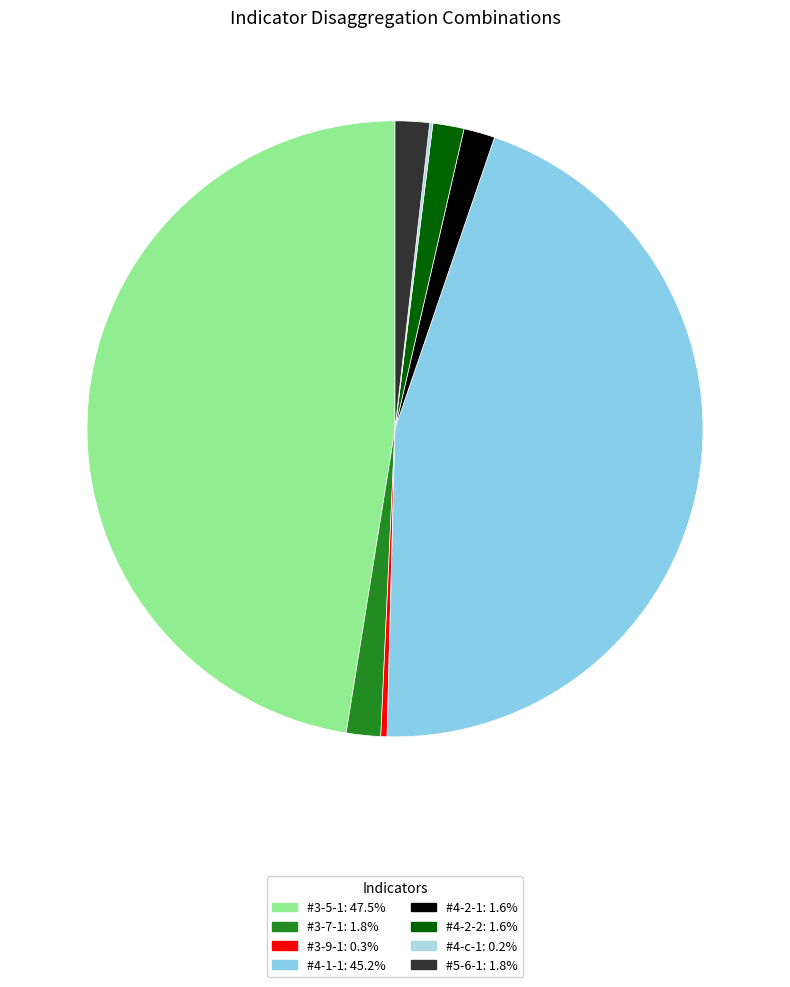

Rank the categories by value from highest to lowest.

#3-5-1, #4-1-1, #3-7-1, #5-6-1, #4-2-1, #4-2-2, #3-9-1, #4-c-1